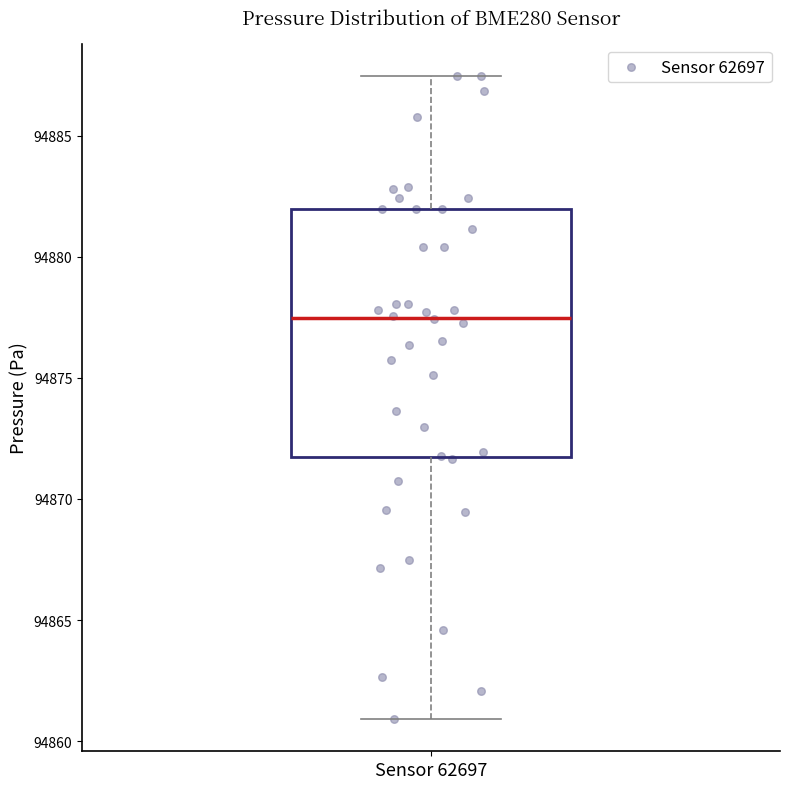

Read this box plot against the y-axis: the position of the median line, the range covered by the box, and the ends of both whiskers. The values are not printed on the chart, so give them approximately, as read against the axis.

median 94877.5, box 94871.5 to 94882.0, whiskers 94861.0 to 94887.5